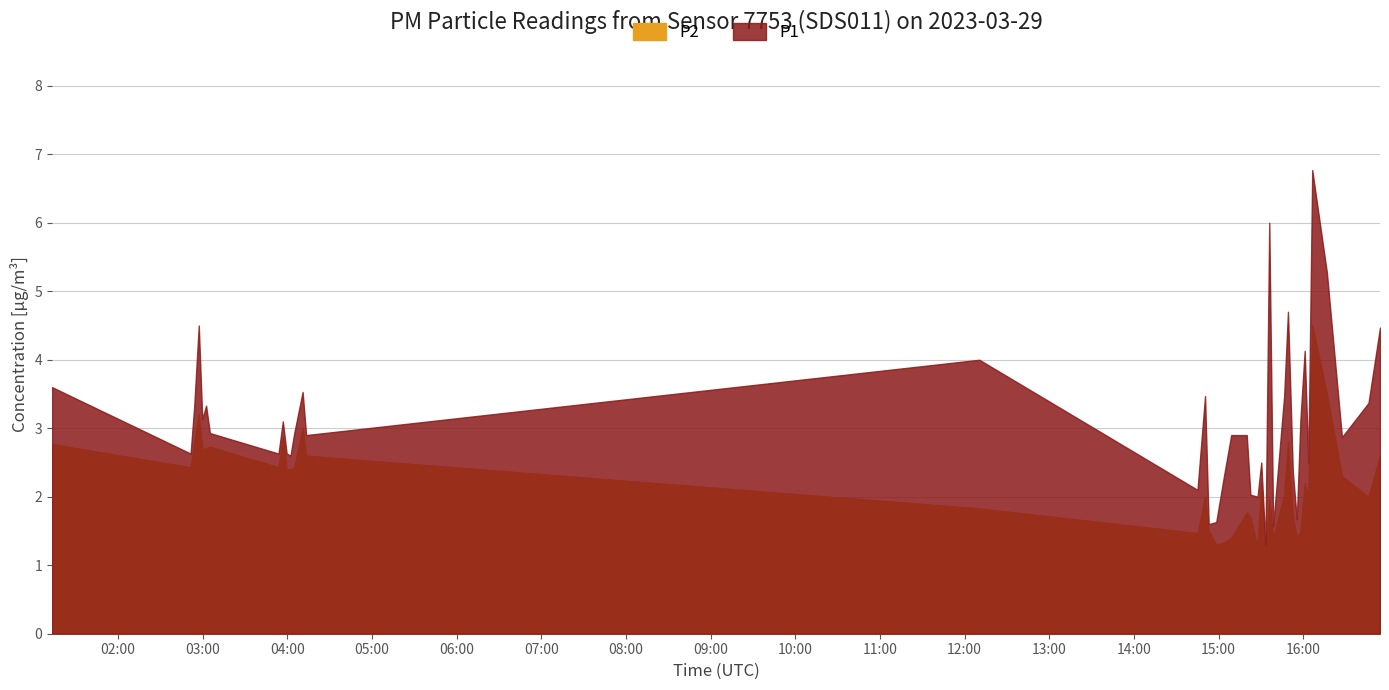

Is it true that P2 equals 4.1 at 4?

False